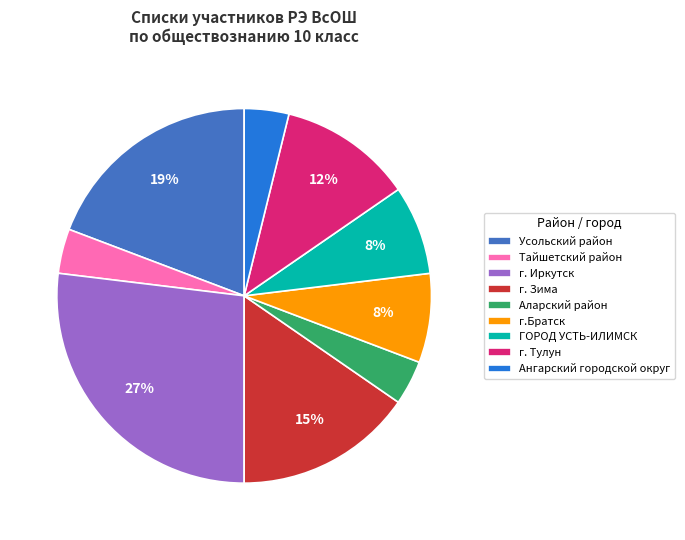

Is it true that г.Братск is 18% of the pie?

False